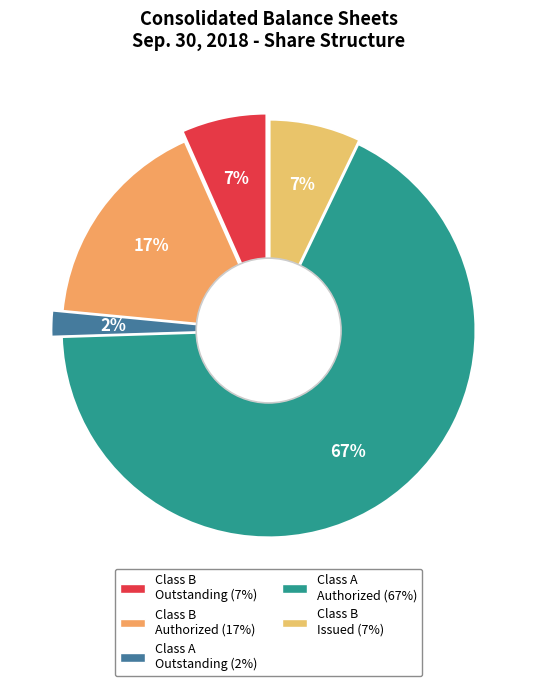

To the nearest percent, what portion does Class B Common Stock Shares Issued represent?

7%